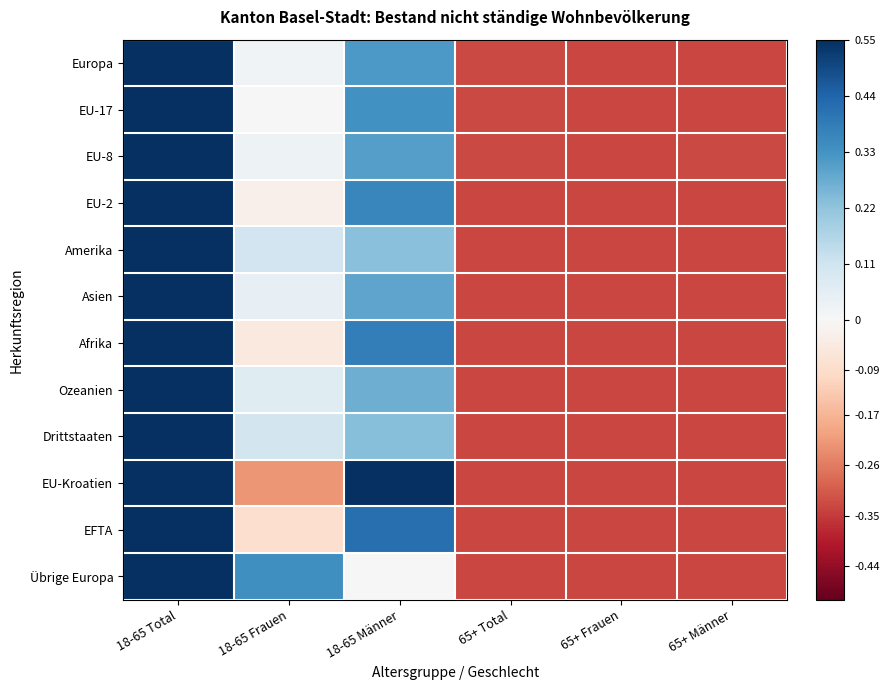

Which series changed the most between 18-65 Männer and 65+ Frauen?

EU-Kroatien